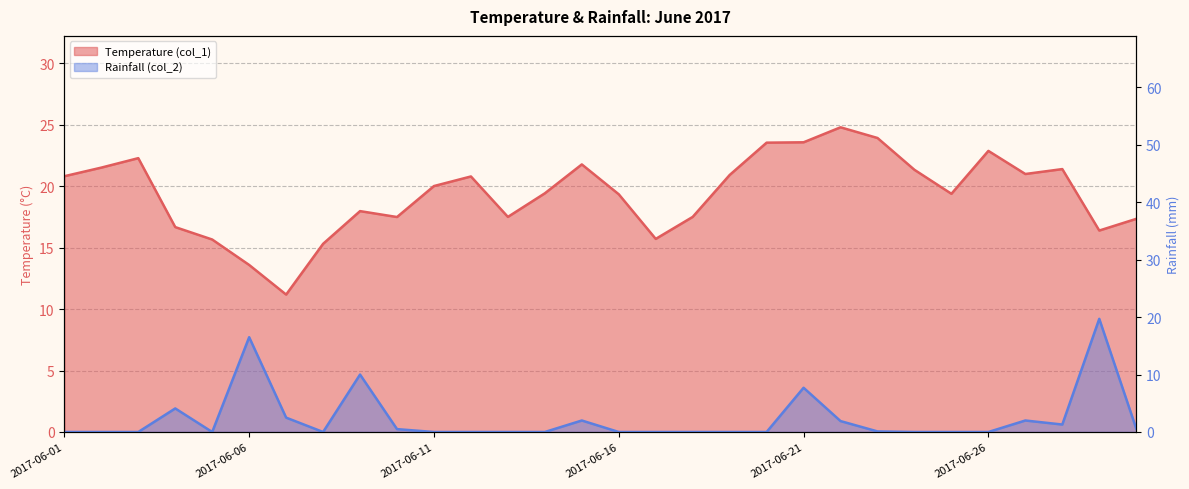

Between which two adjacent categories do Temperature (col_1) and Rainfall (col_2) first intersect?

2017-06-05 and 2017-06-06